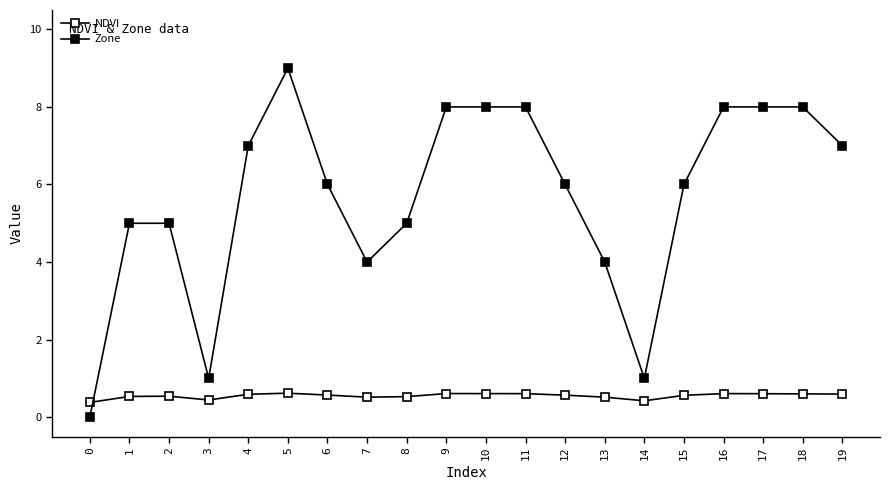

Reading left to right, transcribe all the data shown in this chart.

NDVI: 0=0.4	1=0.5	2=0.5	3=0.4	4=0.6	5=0.6	6=0.6	7=0.5	8=0.5	9=0.6	10=0.6	11=0.6	12=0.6	13=0.5	14=0.4	15=0.6	16=0.6	17=0.6	18=0.6	19=0.6
Zone: 0=0.0	1=5.0	2=5.0	3=1.0	4=7.0	5=9.0	6=6.0	7=4.0	8=5.0	9=8.0	10=8.0	11=8.0	12=6.0	13=4.0	14=1.0	15=6.0	16=8.0	17=8.0	18=8.0	19=7.0